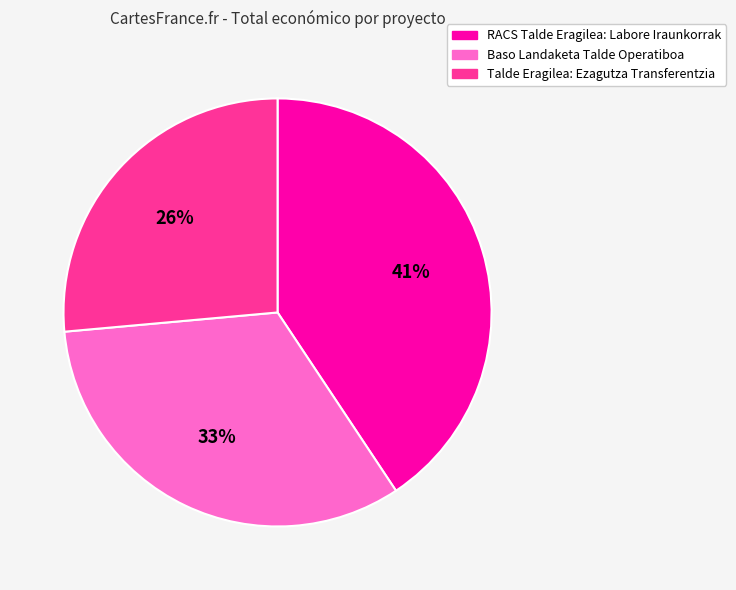

The RACS Talde Eragilea: Labore Iraunkorrak slice represents 50% of the pie. True or false?

False